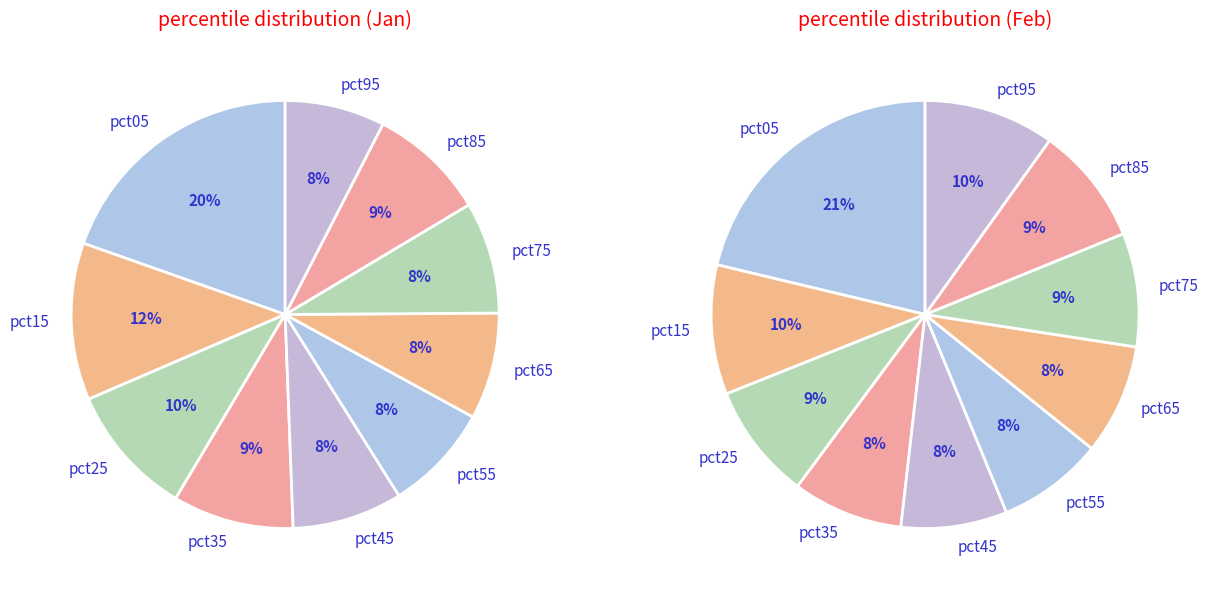

Which slice is the smallest?

pct95